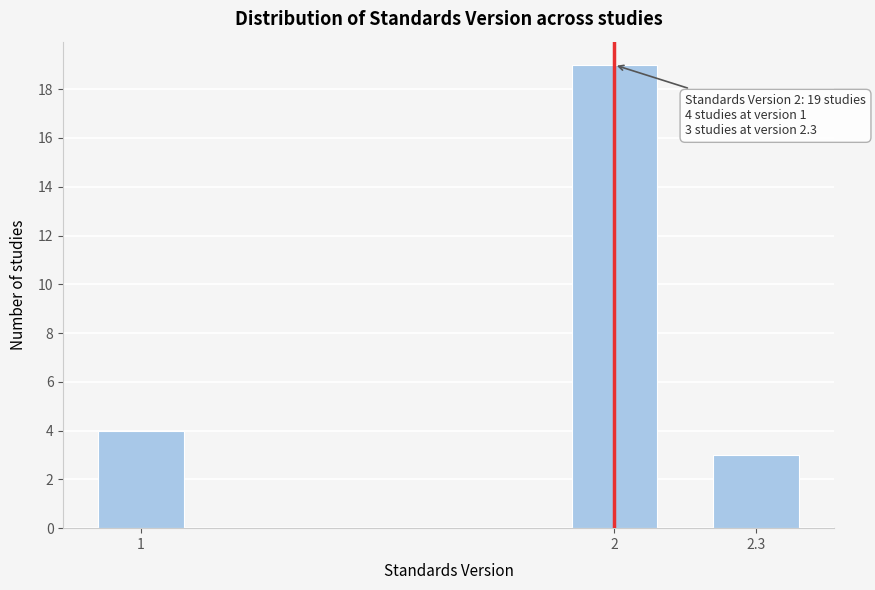

Reading left to right, extract all data points from this chart.

4	19	3